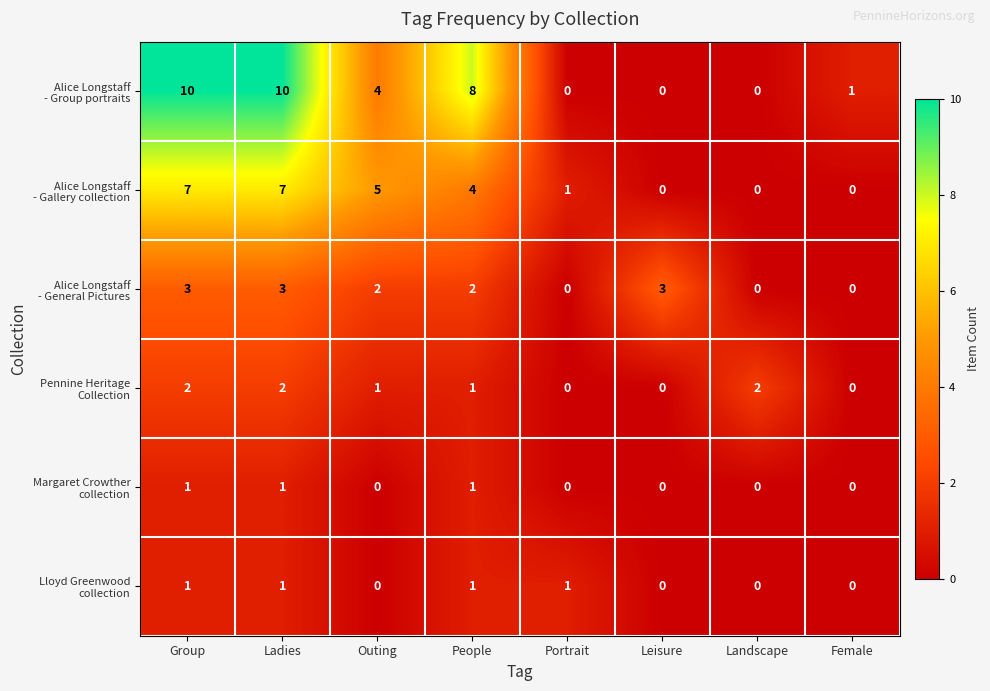

What is the greatest value displayed?

10